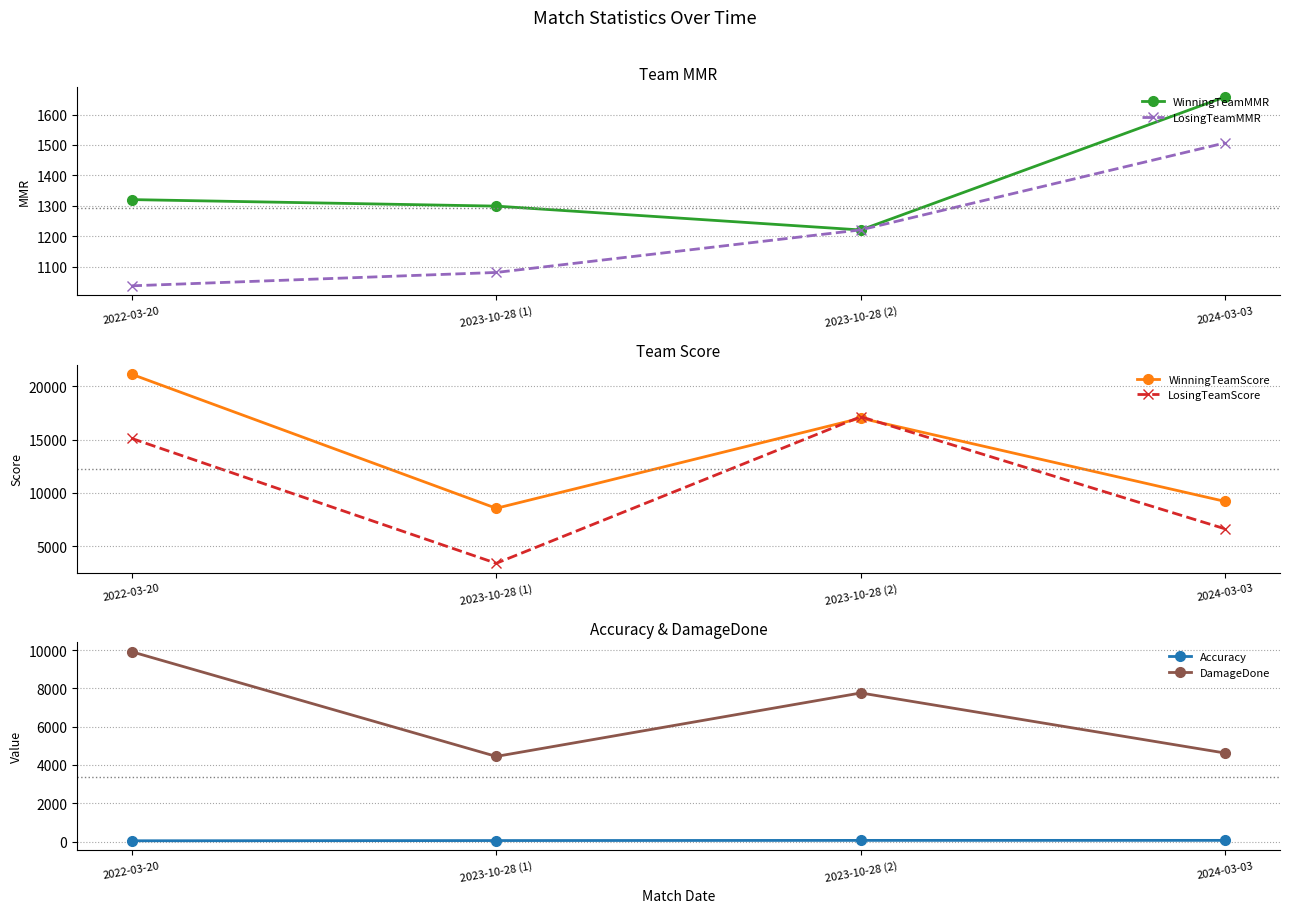

Which series changed the most between 2023-10-28 (1) and 2023-10-28 (2)?

LosingTeamScore